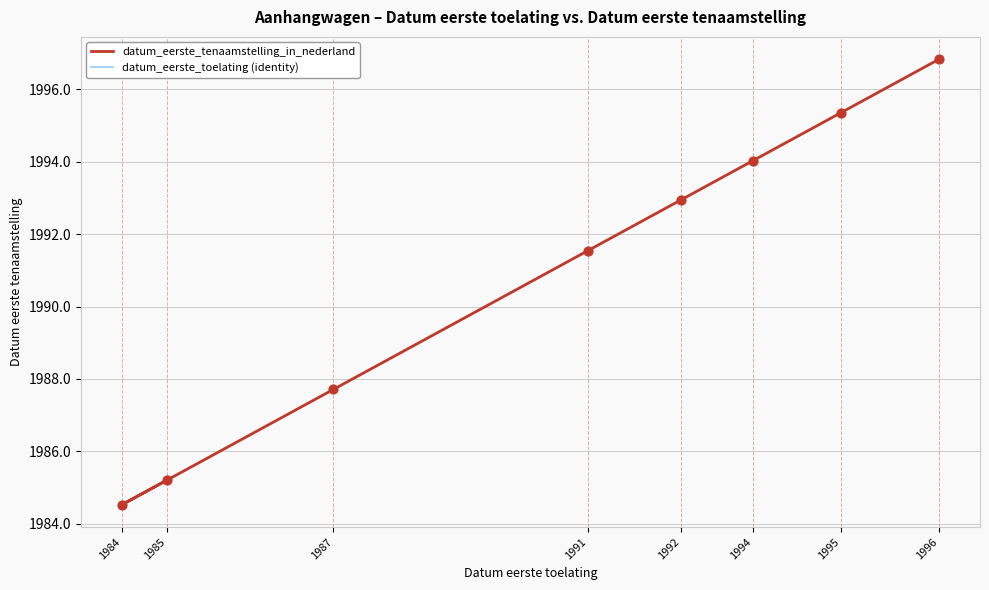

Which series has the largest Y range (max minus min)?

datum_eerste_tenaamstelling_in_nederland